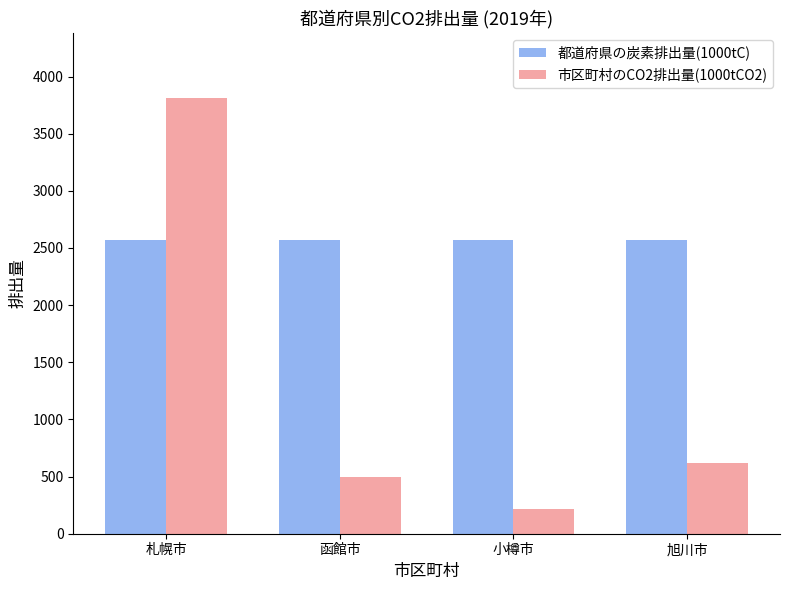

List the labels in order of 市区町村のCO2排出量(1000tCO2) value, smallest first.

小樽市, 函館市, 旭川市, 札幌市